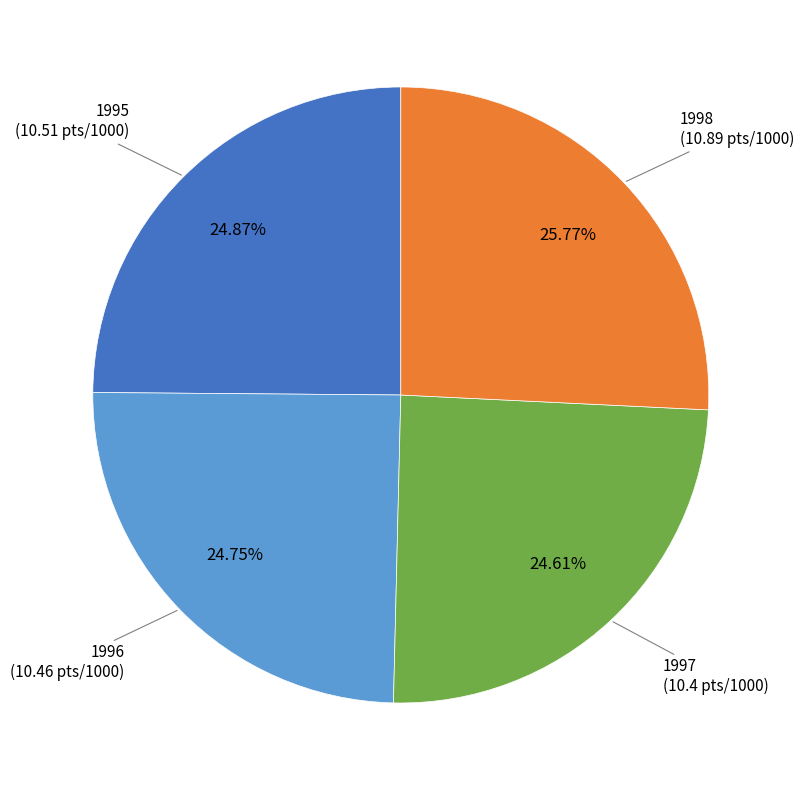

How many segments does this pie chart have?

4